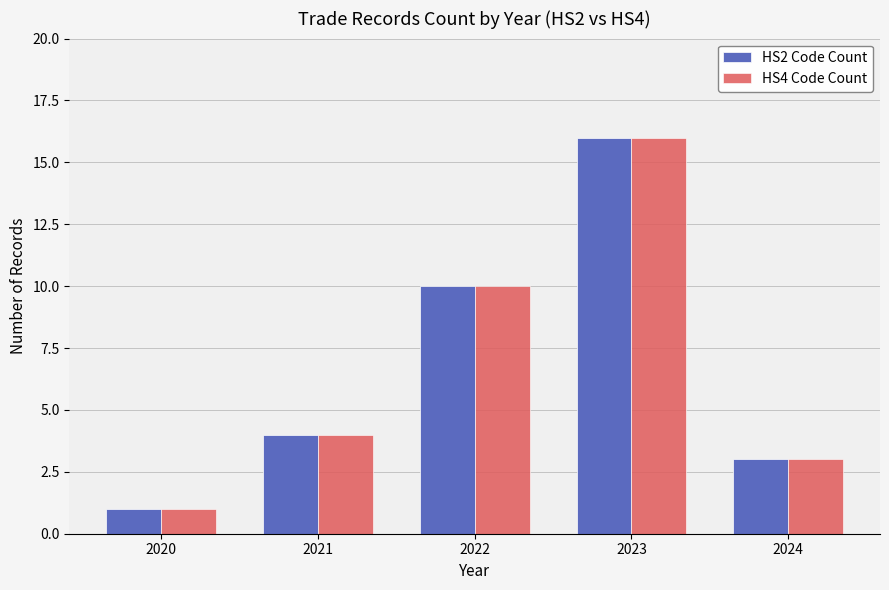

How many values in the HS2 Code Count series are below 4?

2